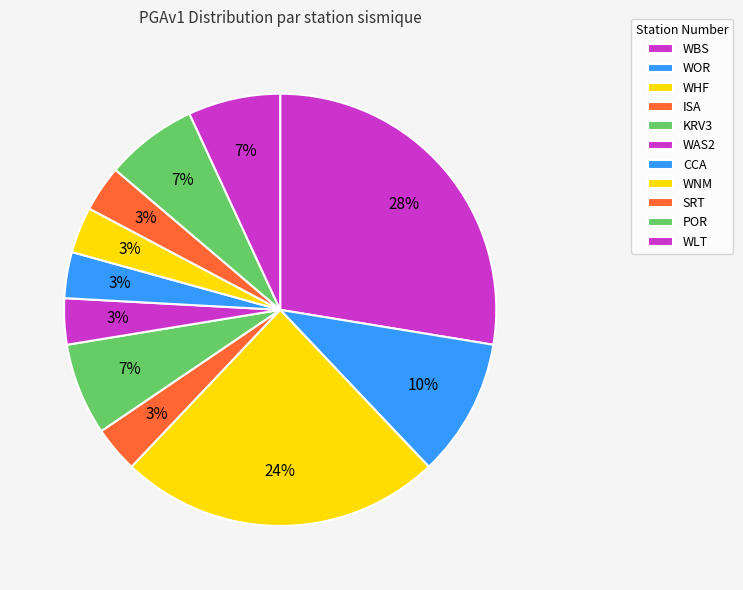

To the nearest percent, what is the average slice percentage?

9%